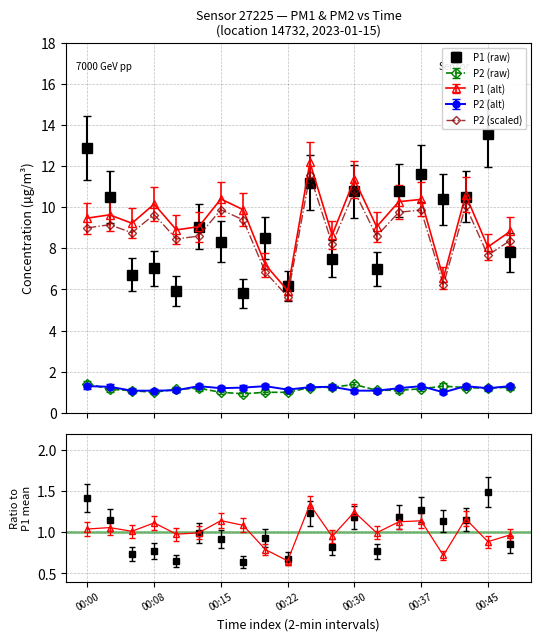

How many lines are shown in the chart?

4